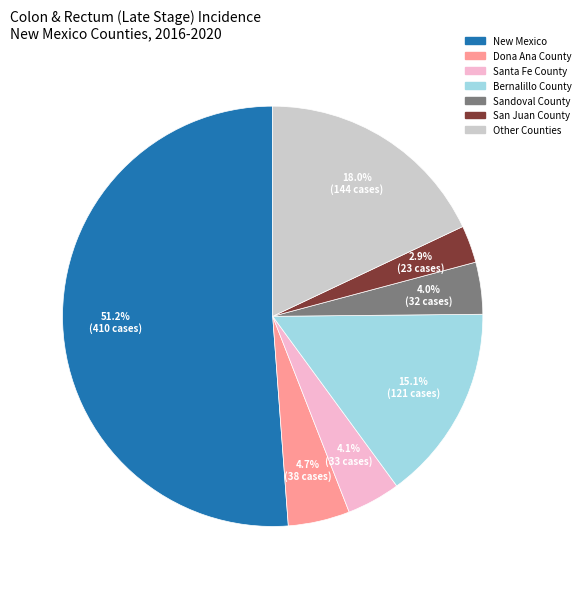

Does any single category account for the majority?

Yes